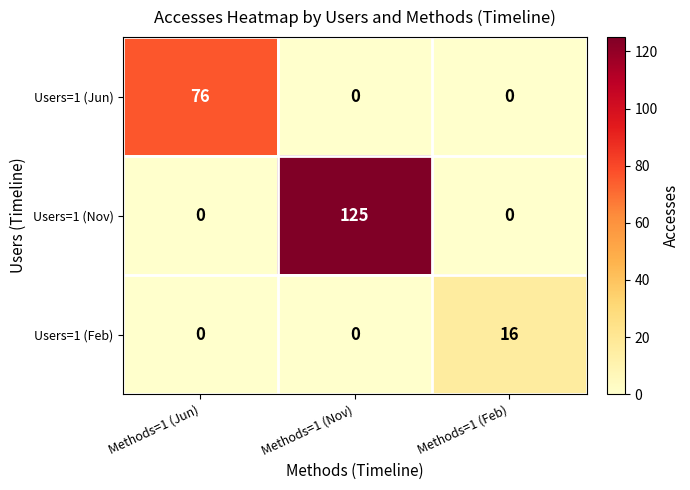

What is the total value across all series at Methods=1 (Nov)?

125